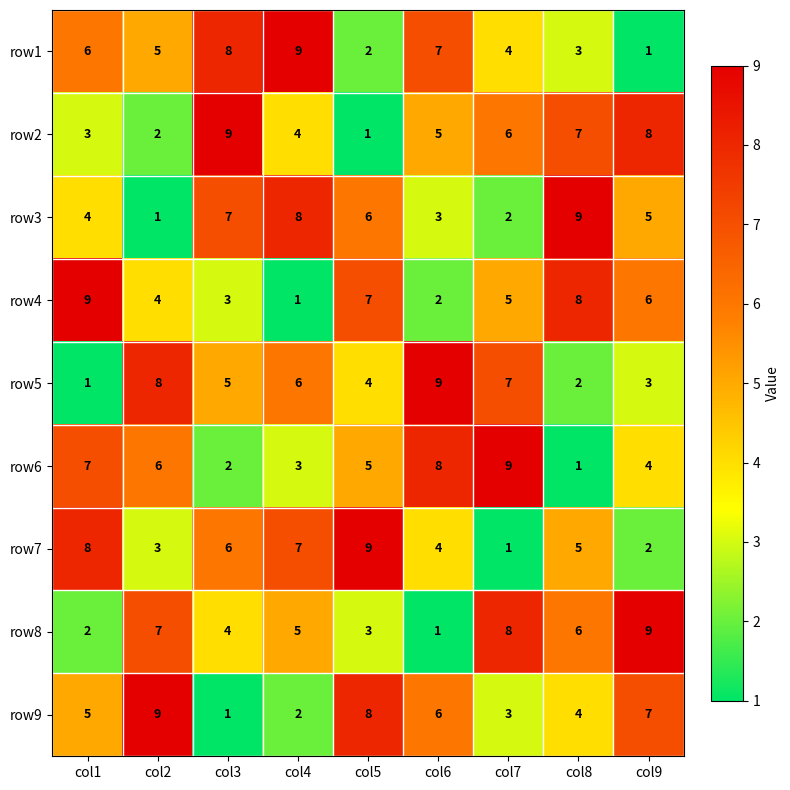

At which label does row2 reach its peak?

col3